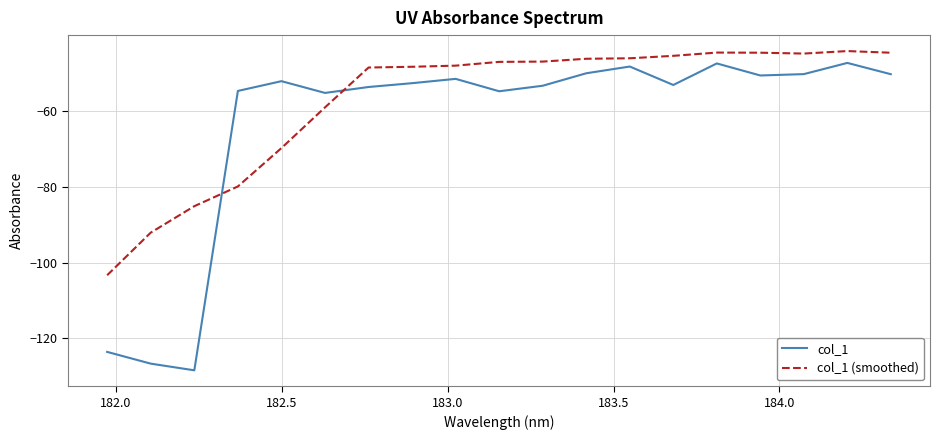

Which series has the largest total across all categories?

col_1 (smoothed)